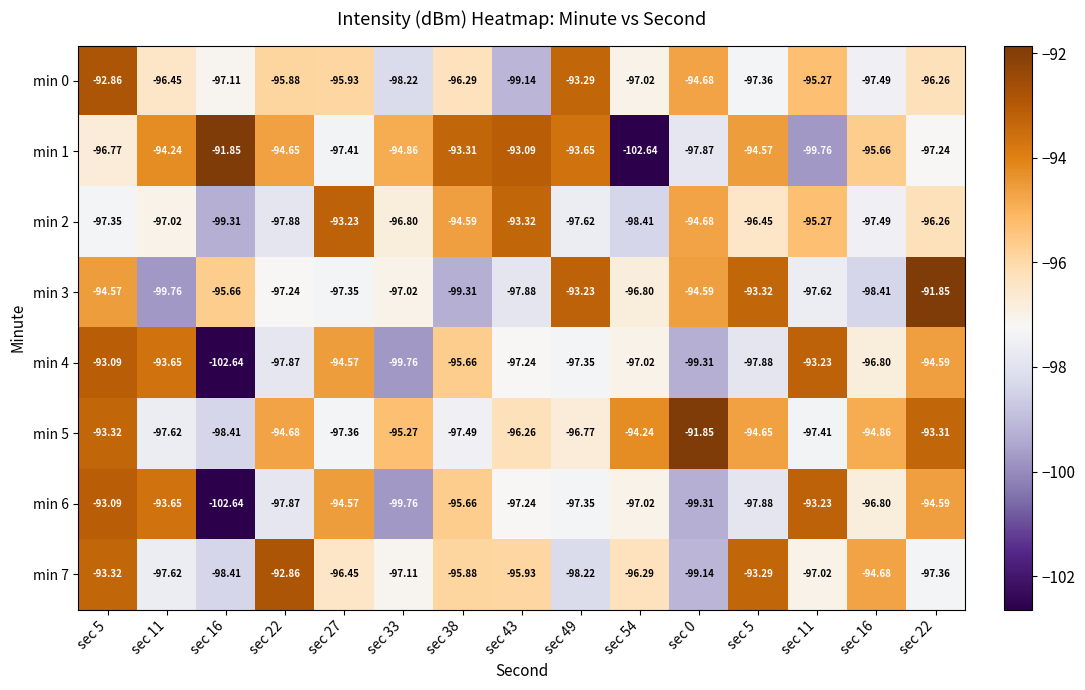

How many distinct data groups are displayed?

8